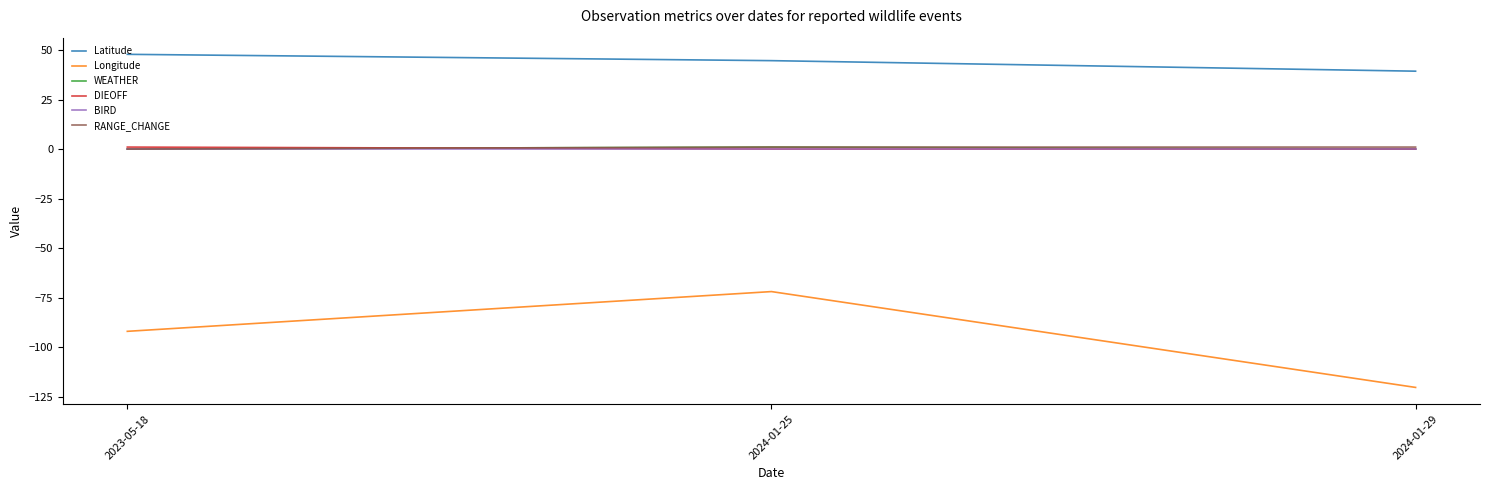

At which label does Longitude first exceed -92?

2024-01-25